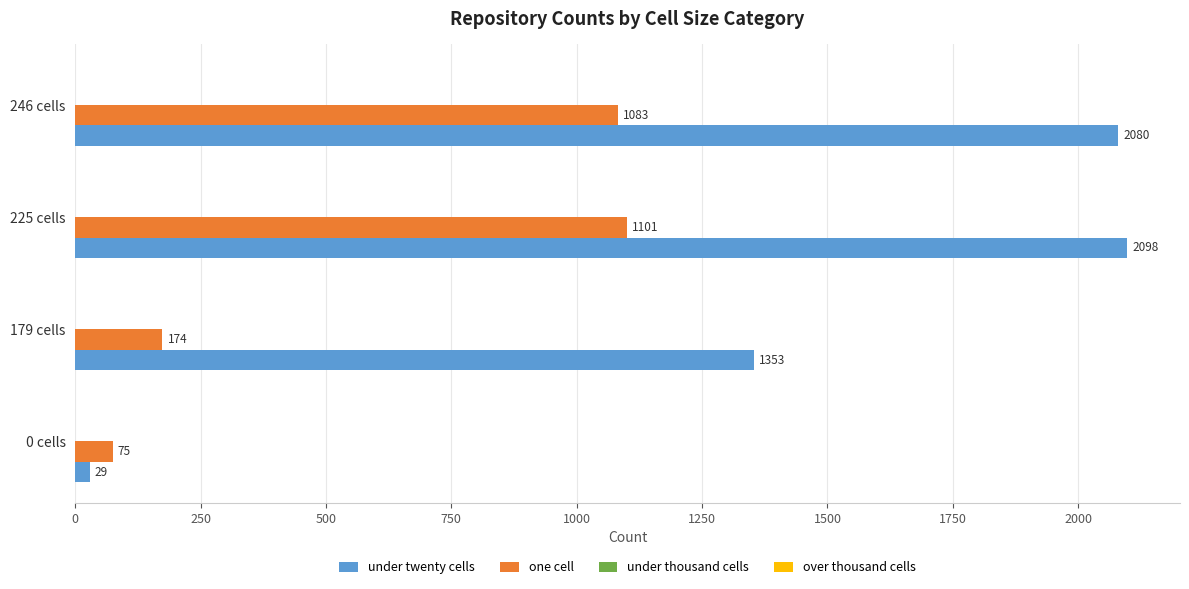

What is the highest value of the under twenty cells series?

2098